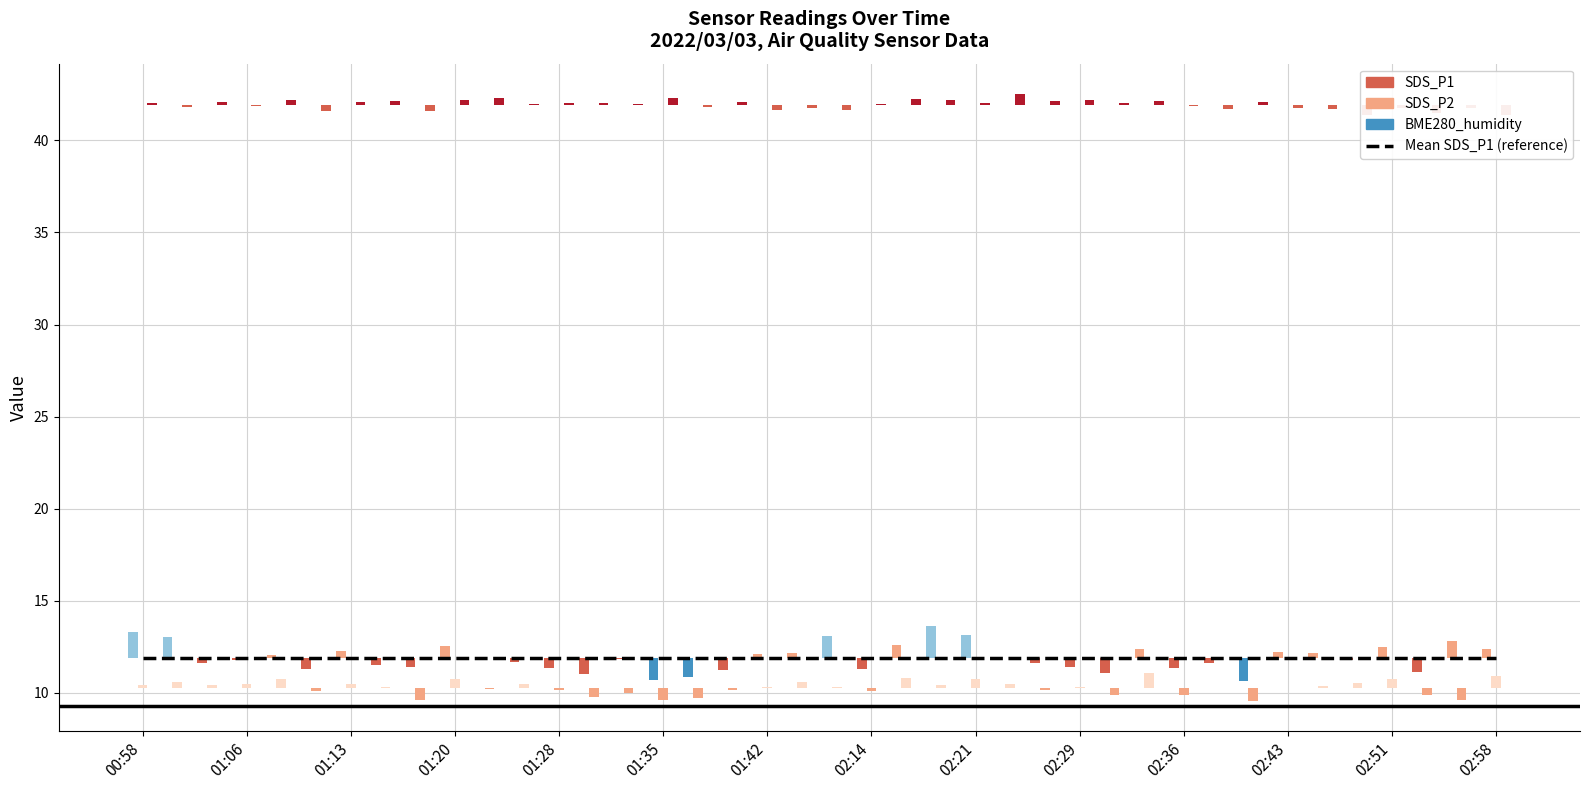

At which label does SDS_P1 first exceed 0?

00:58